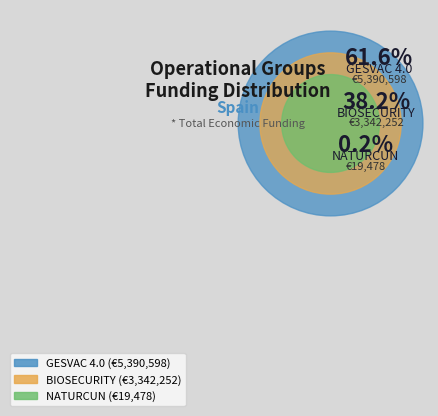

What is the change in value from GESVAC 4.0 to BIOSECURITY?

-2048346